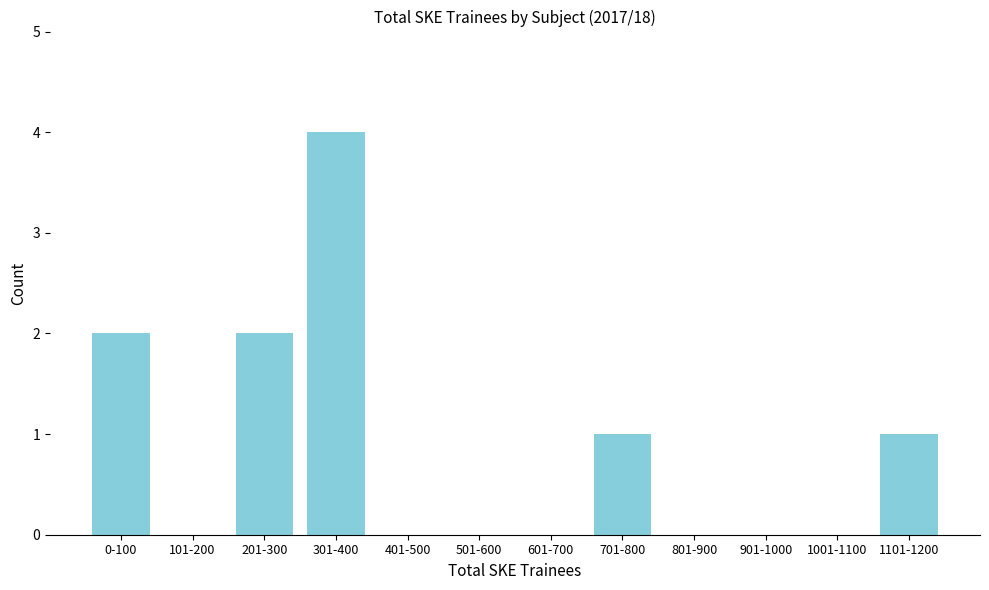

Reading left to right, what are all the values shown in this chart?

0-100=2	101-200=0	201-300=2	301-400=4	401-500=0	501-600=0	601-700=0	701-800=1	801-900=0	901-1000=0	1001-1100=0	1101-1200=1